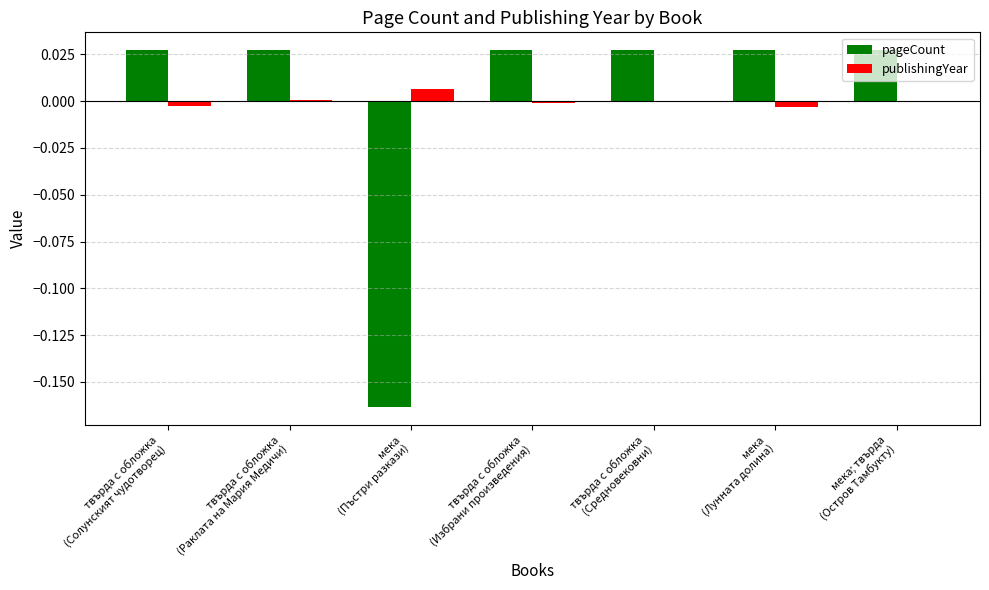

How many groups of bars are there?

7